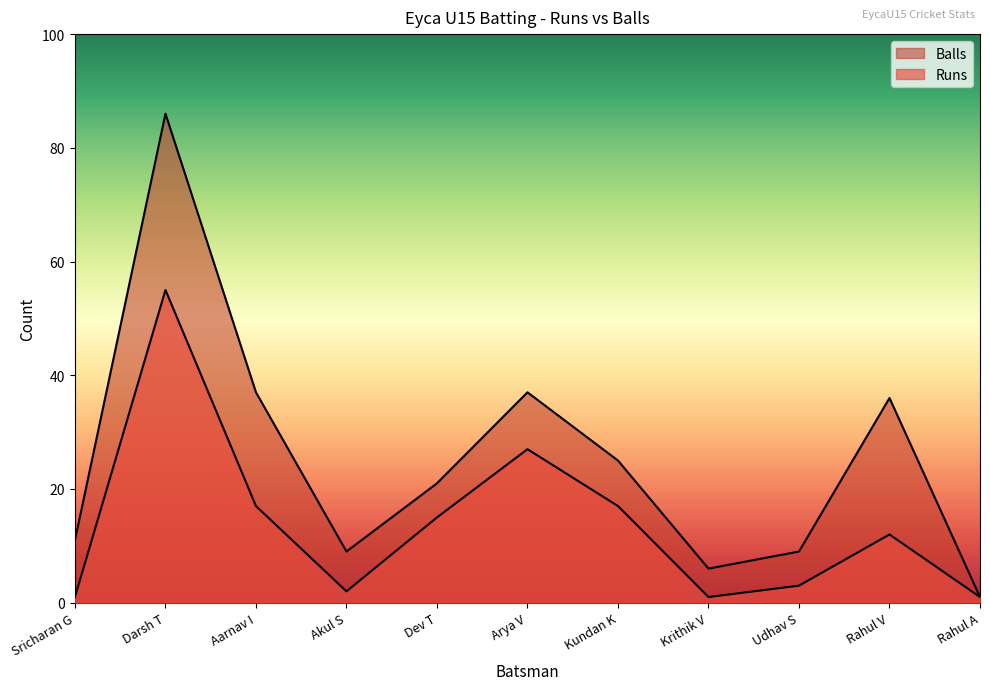

What is the label of the 8th point from the right?

Akul S